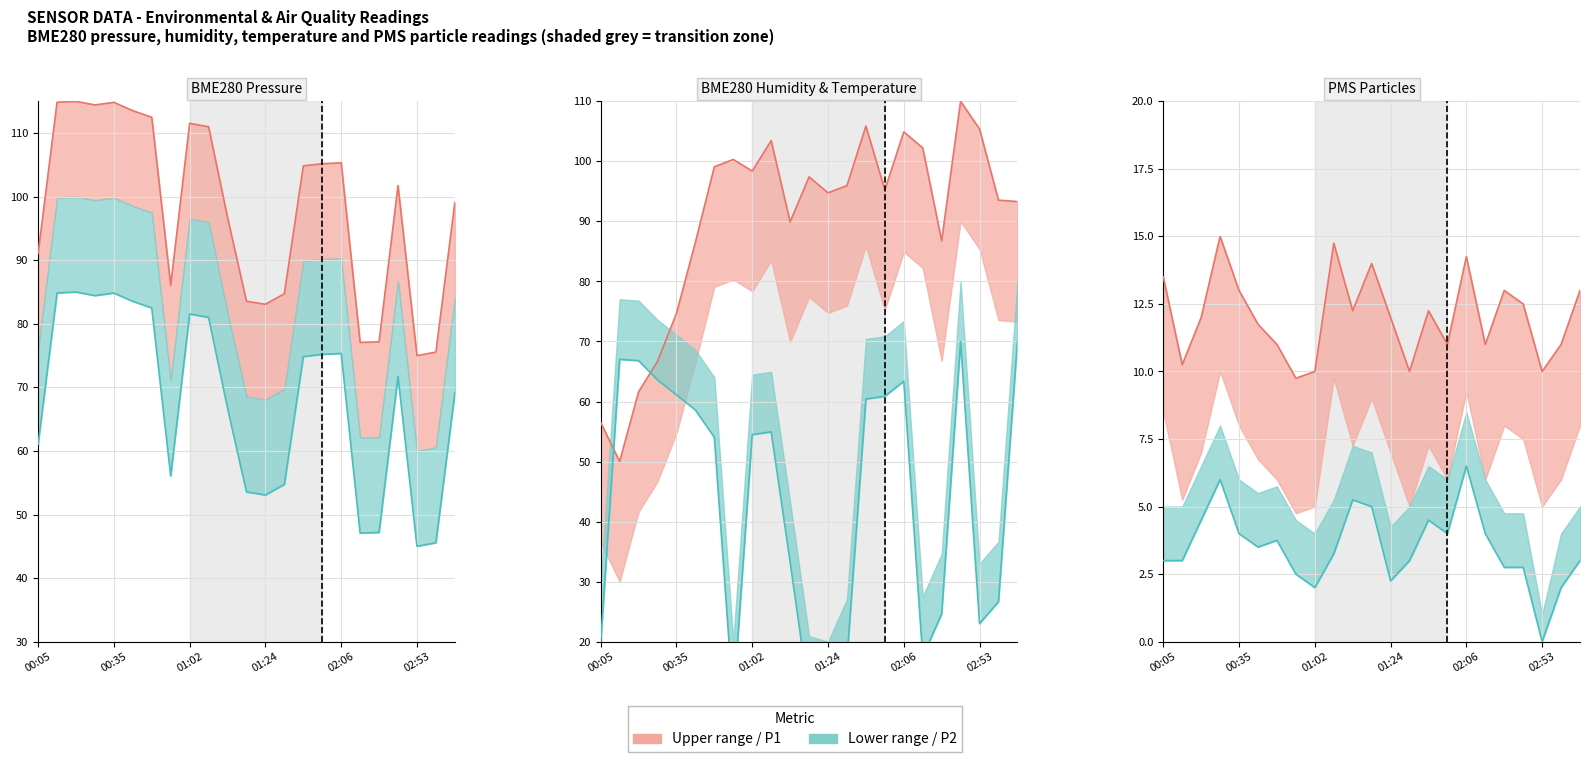

What is the difference between the maximum and minimum values in the BME280_pressure series?

40.0